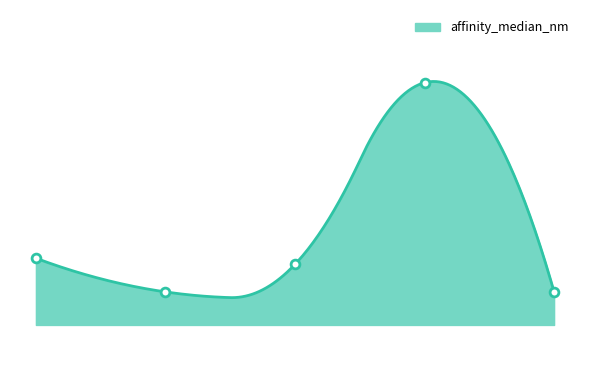

What is the change in value from daratumumab to mezagitamab?

-0.6